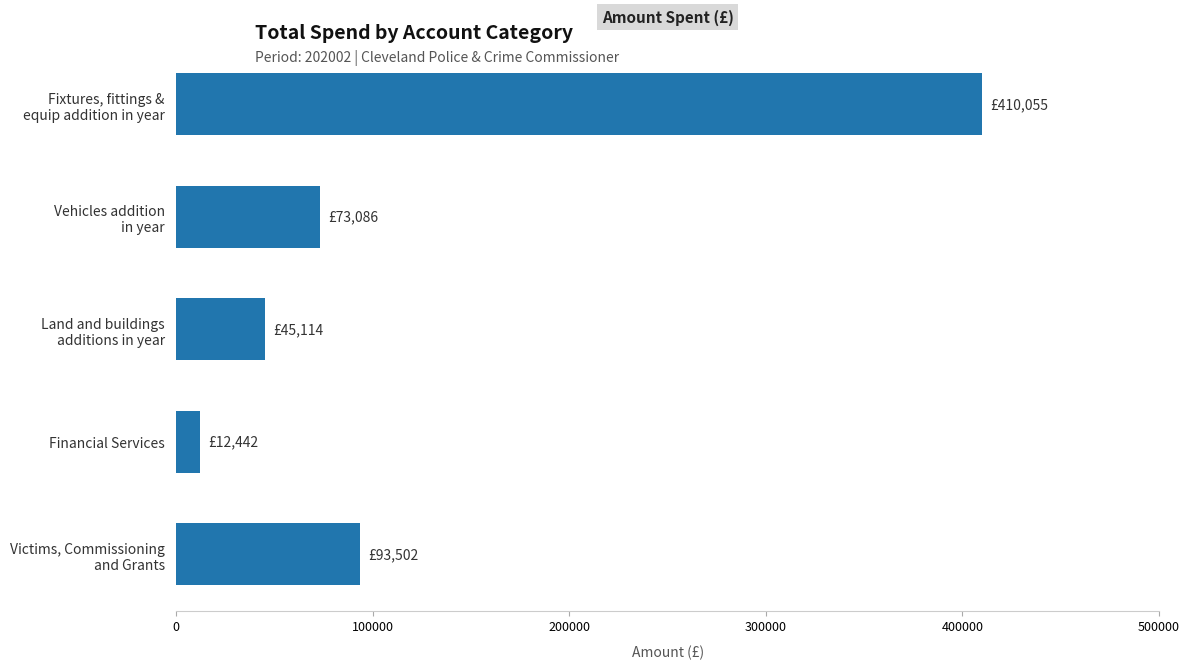

Rank the categories by value from highest to lowest.

Fixtures, fittings &
equip addition in year, Victims, Commissioning
and Grants, Vehicles addition
in year, Land and buildings
additions in year, Financial Services